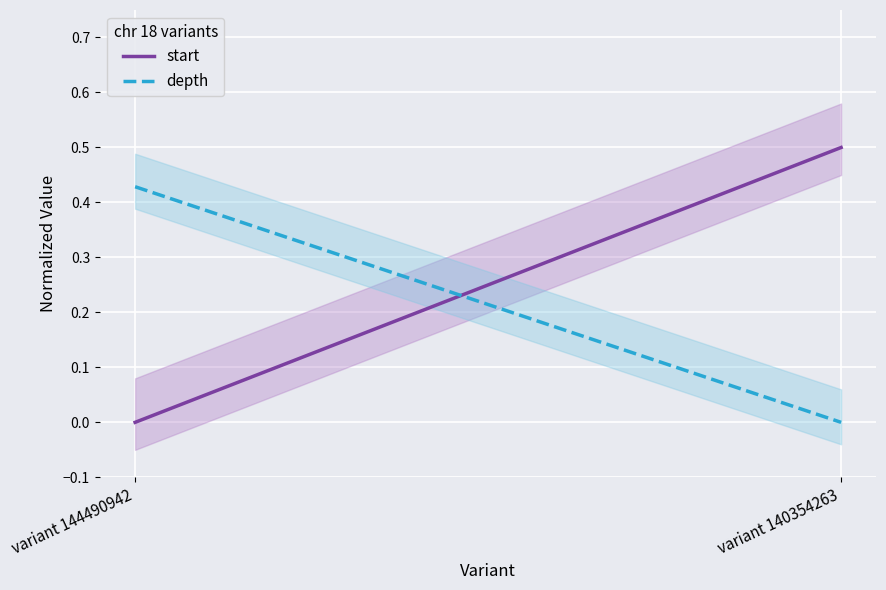

What are all the series names shown in the legend?

start, depth